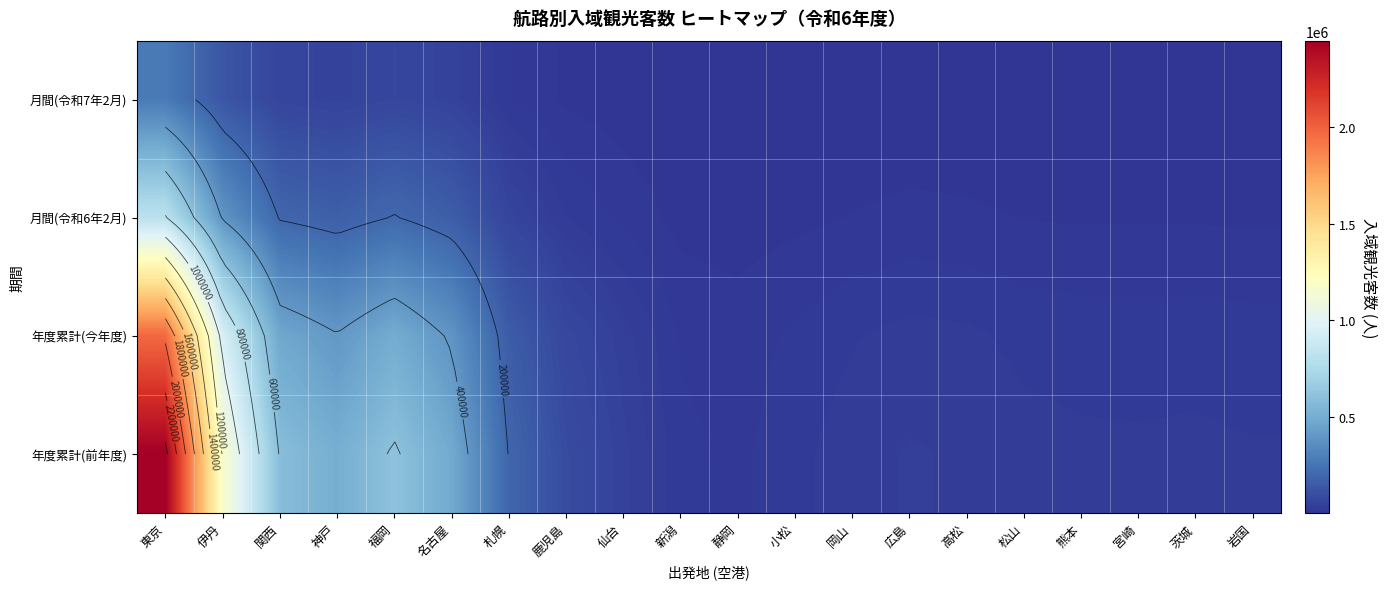

List the series in order of their overall mean, lowest first.

月間(令和7年2月), 月間(令和6年2月), 年度累計(今年度), 年度累計(前年度)